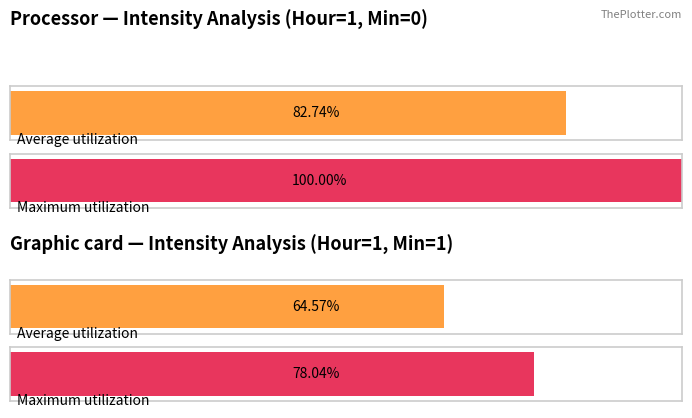

Between 2 and 48, which series saw the biggest shift?

Maximum utilization